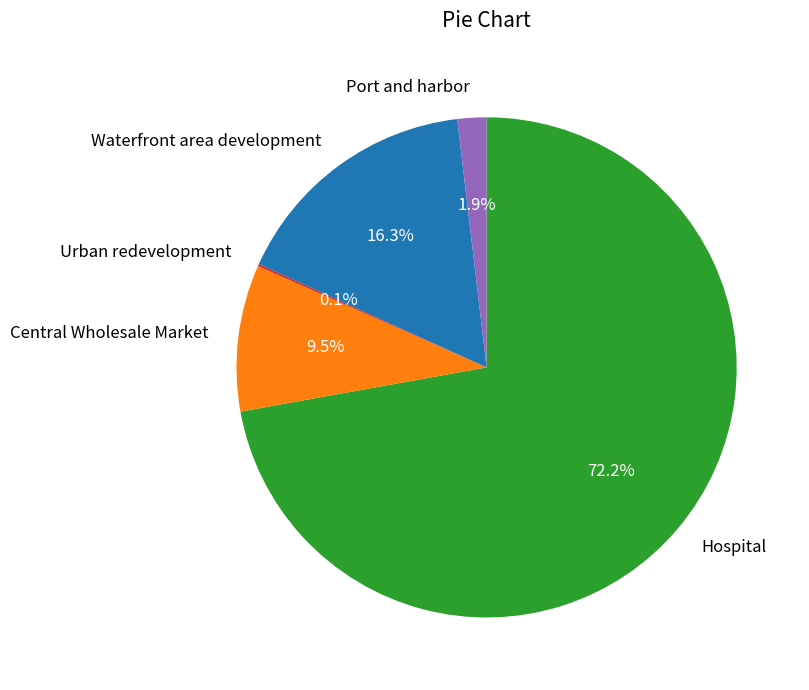

Is there any slice that represents more than half of the pie?

Yes